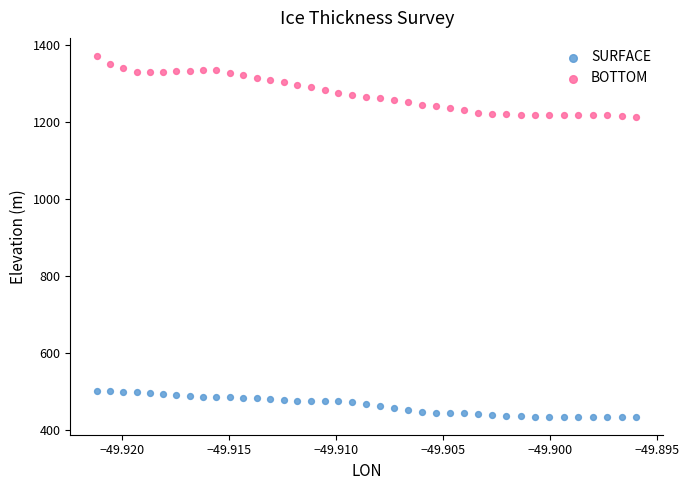

What are all the series names shown in the legend?

SURFACE, BOTTOM